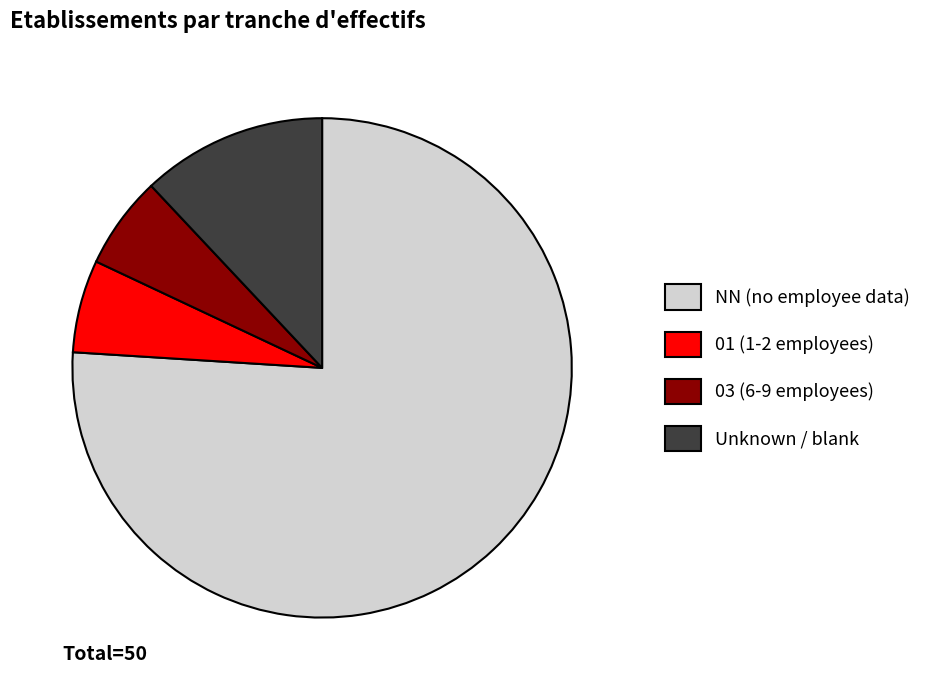

The NN (no employee data) slice represents 76% of the pie. True or false?

True